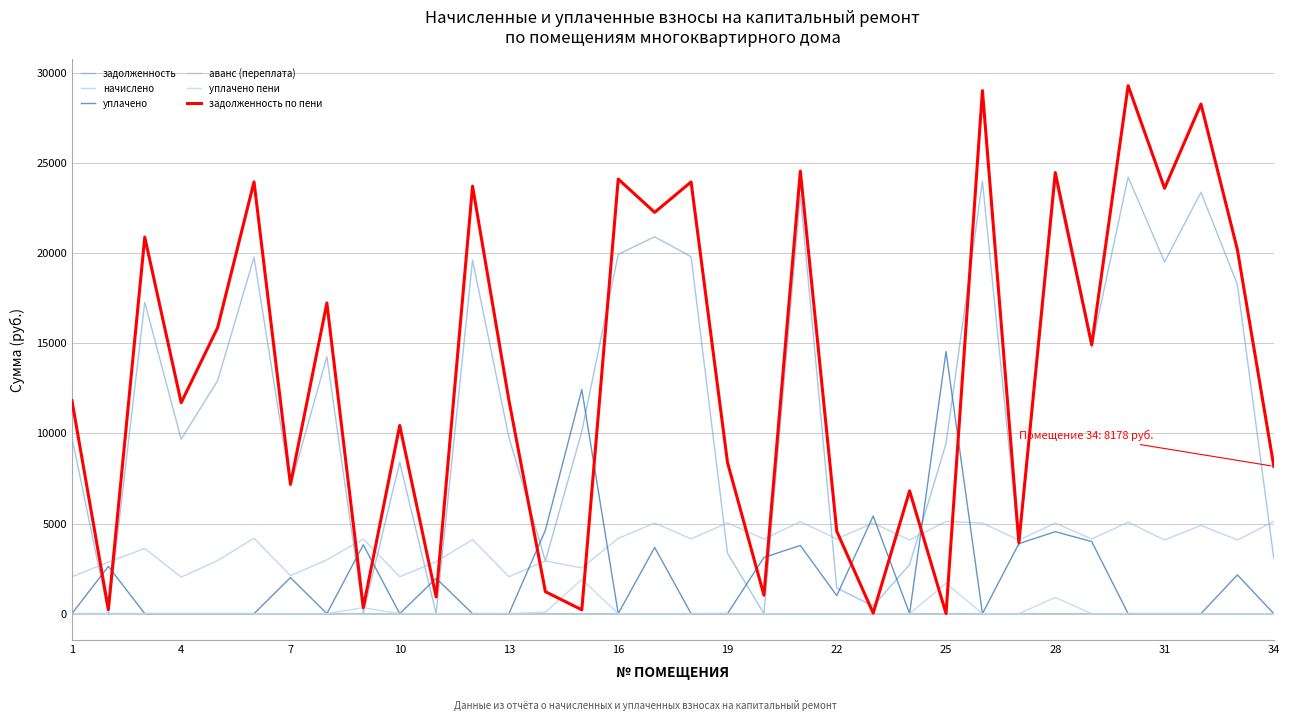

Does the chart have visible grid lines?

Yes